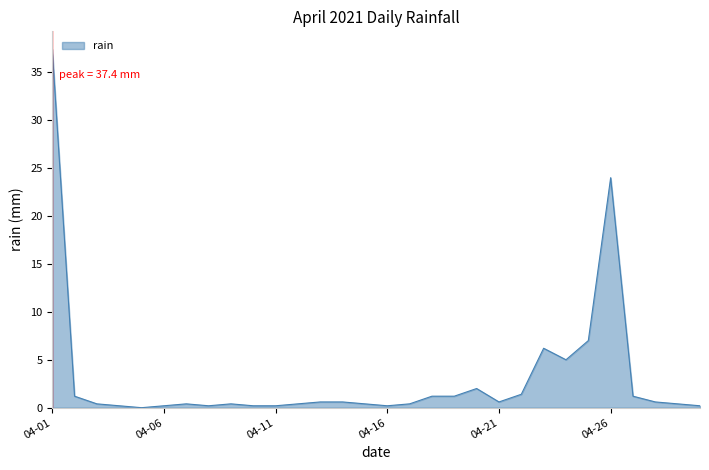

Is this an area chart (filled region under the line)?

Yes